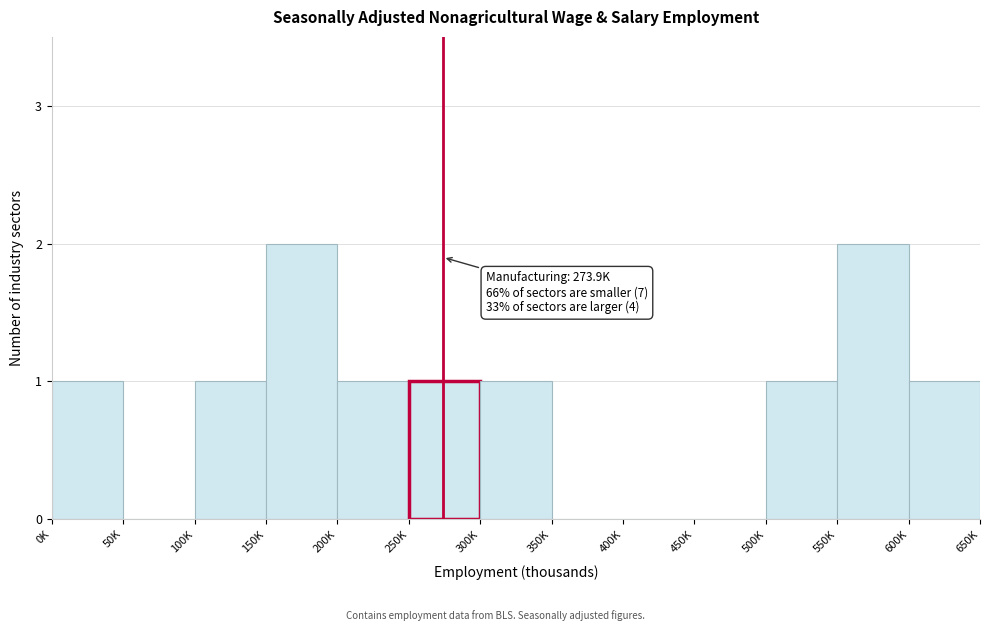

Reading left to right, list all the values displayed in this chart.

0K=1	50K=0	100K=1	150K=2	200K=1	250K=1	300K=1	350K=0	400K=0	450K=0	500K=1	550K=2	600K=1